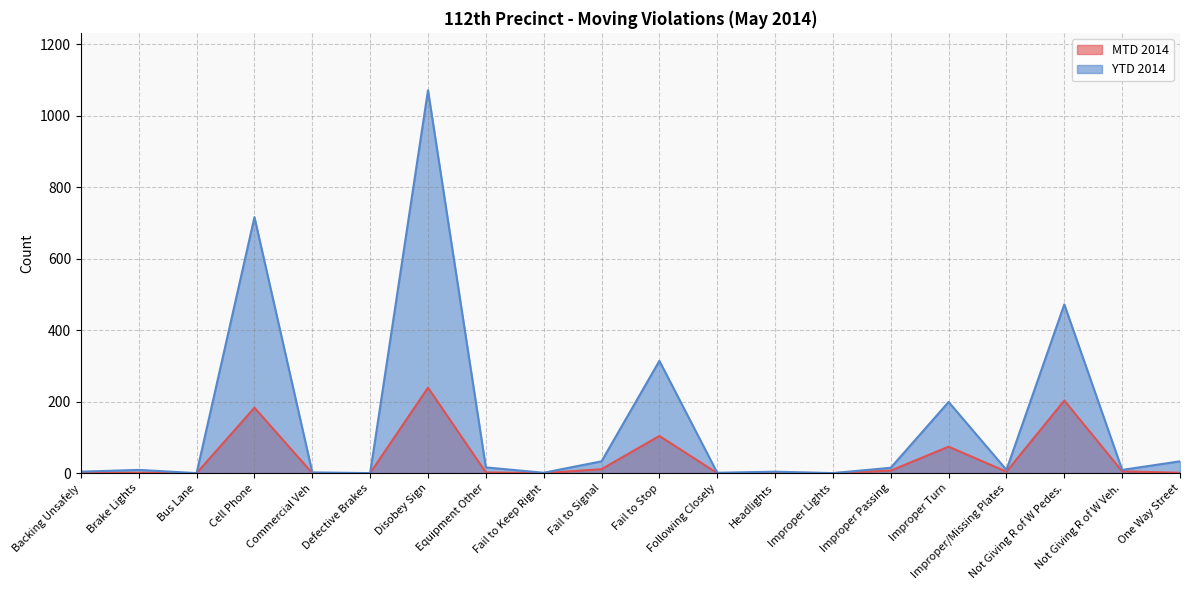

How many values in the YTD 2014 series exceed 9?

9